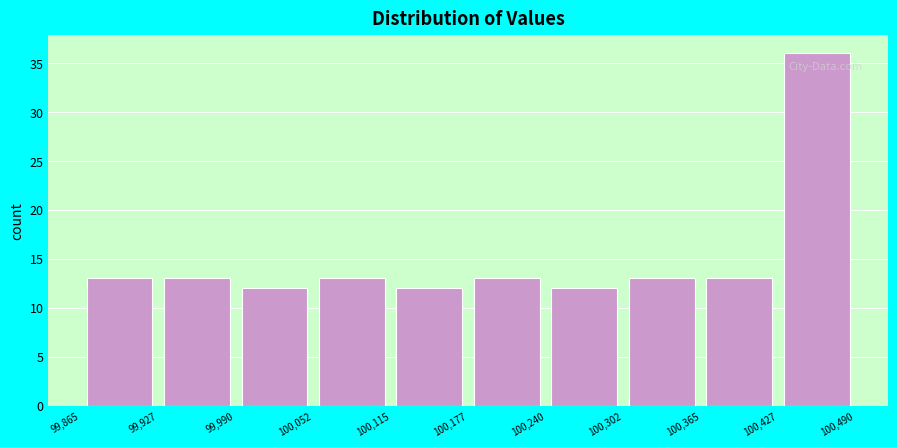

Reading left to right, list every bar in this chart as the range it spans on the x-axis followed by its height. The values are not printed on the chart, so give them approximately, as read against the axis.

99,865 to 99,927: 13
99,927 to 99,990: 13
99,990 to 100,052: 12
100,052 to 100,115: 13
100,115 to 100,177: 12
100,177 to 100,240: 13
100,240 to 100,302: 12
100,302 to 100,365: 13
100,365 to 100,427: 13
100,427 to 100,490: 36